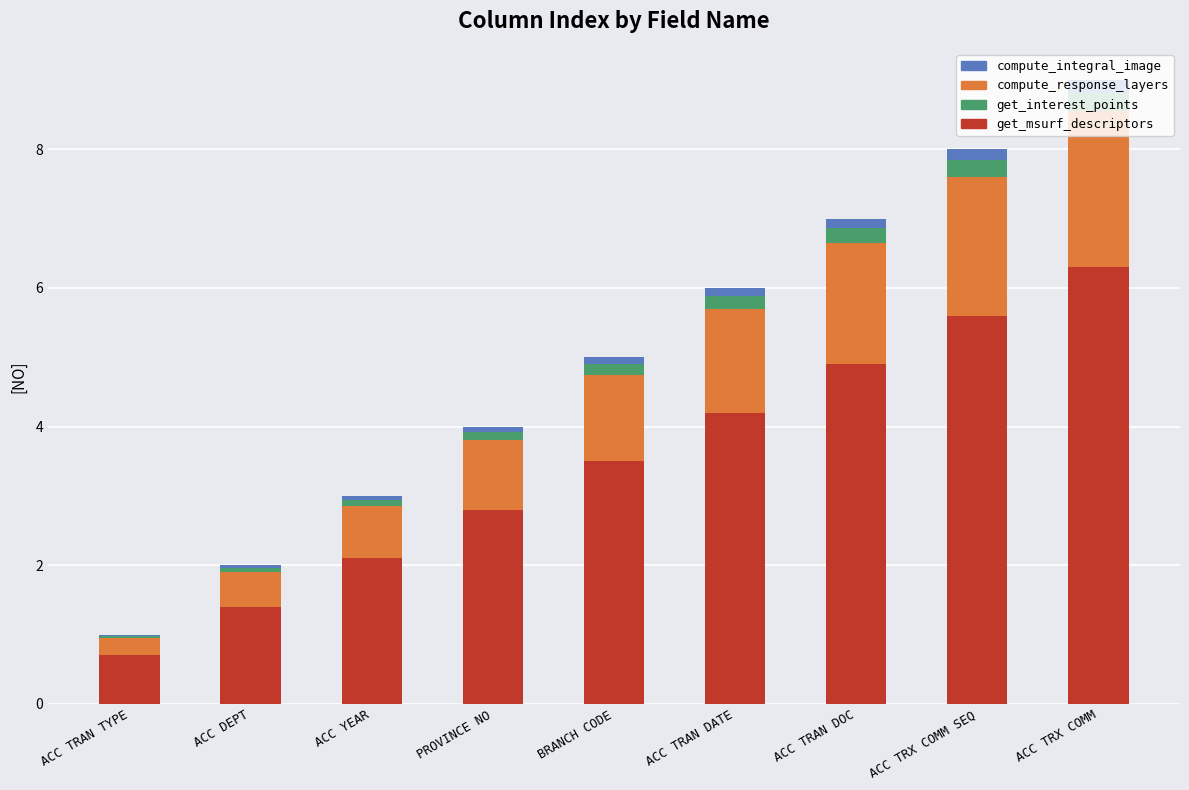

At which category is the sum across all series the highest?

ACC TRX COMM